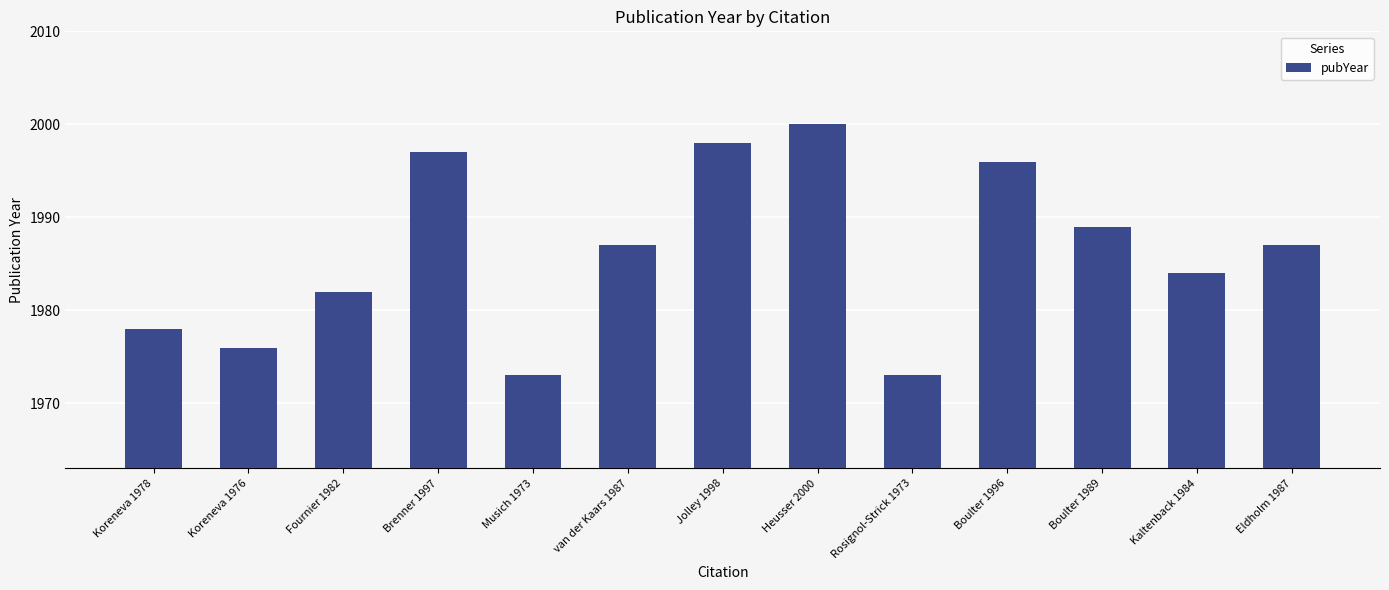

Reading left to right, transcribe all the data shown in this chart.

1978	1976	1982	1997	1973	1987	1998	2000	1973	1996	1989	1984	1987